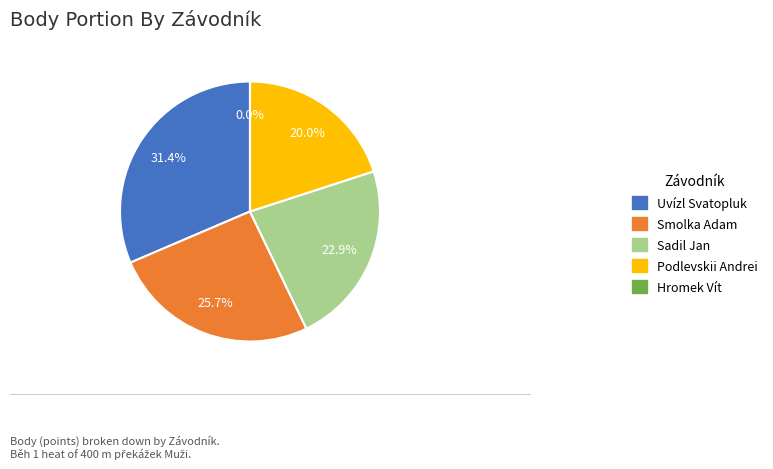

To the nearest percent, what portion does Smolka Adam represent?

26%